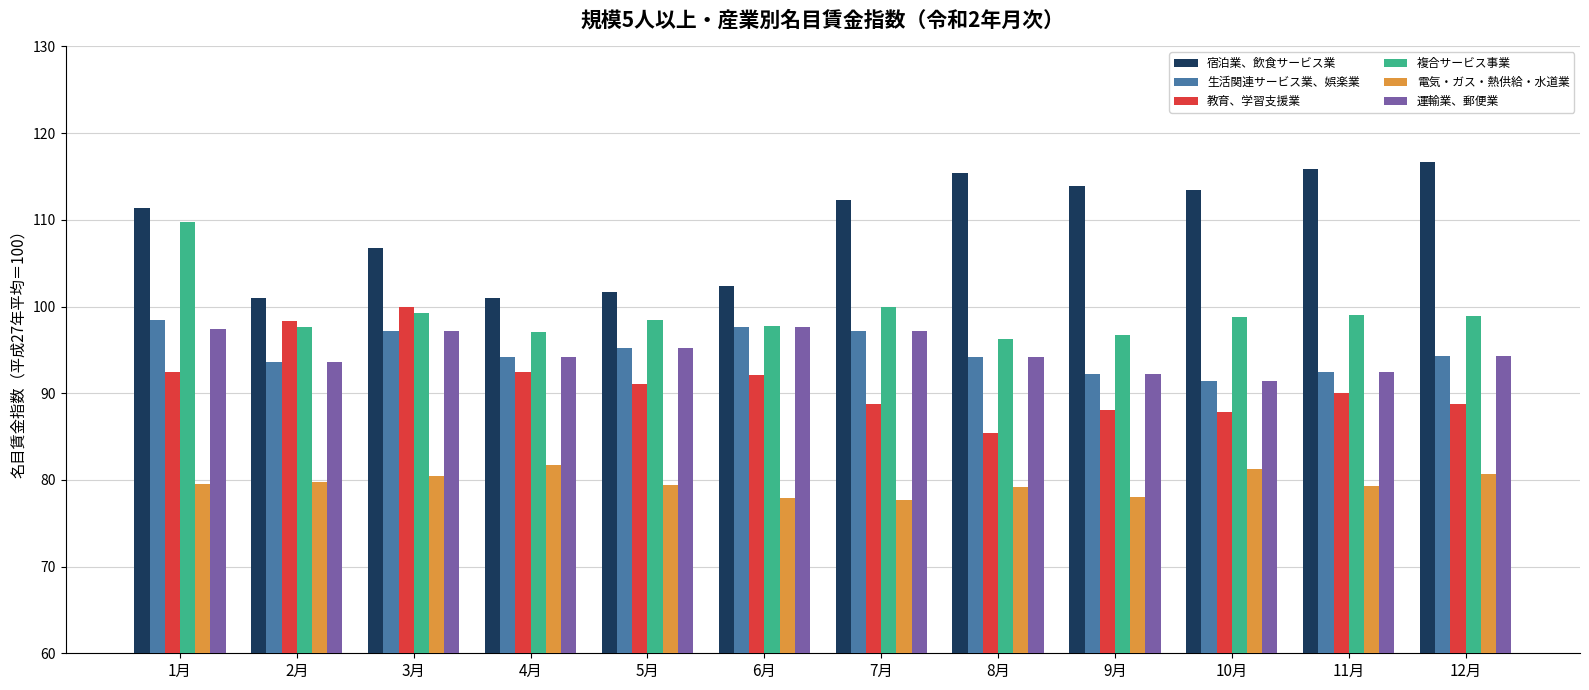

Which series changed the most between 1月 and 2月?

複合サービス事業